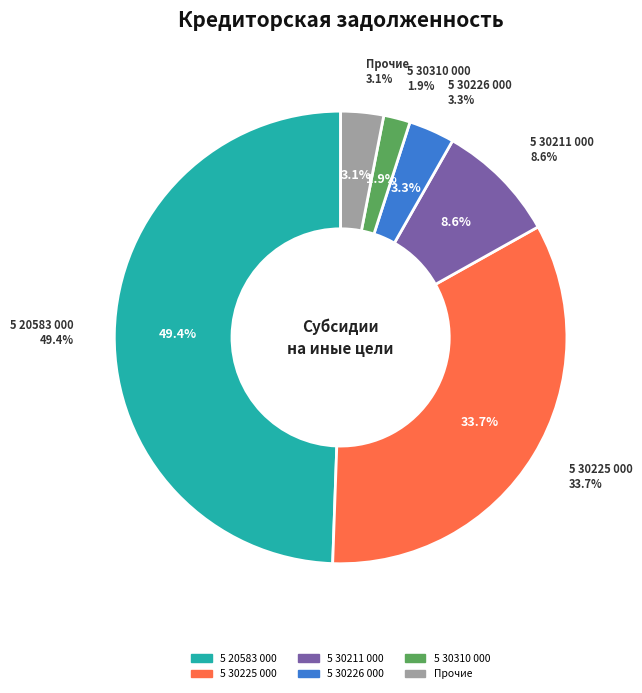

Does 5 30307 000 account for over 50% of the chart?

No